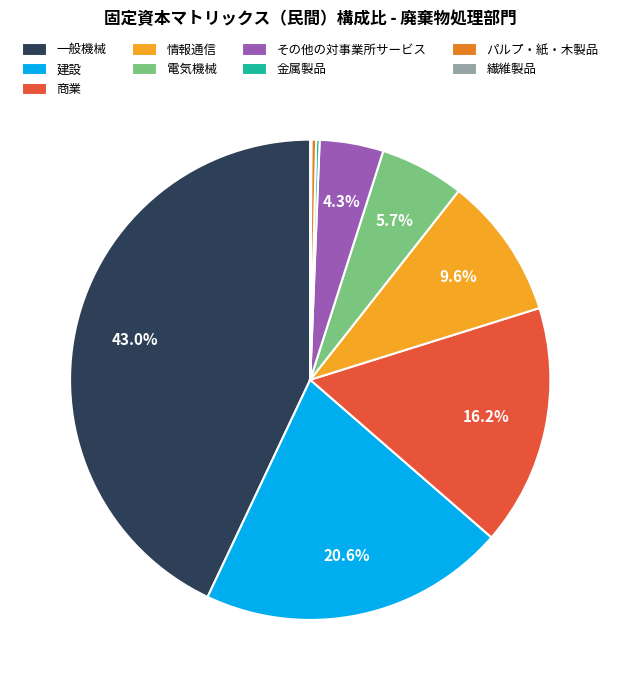

Which slice is the largest?

一般機械